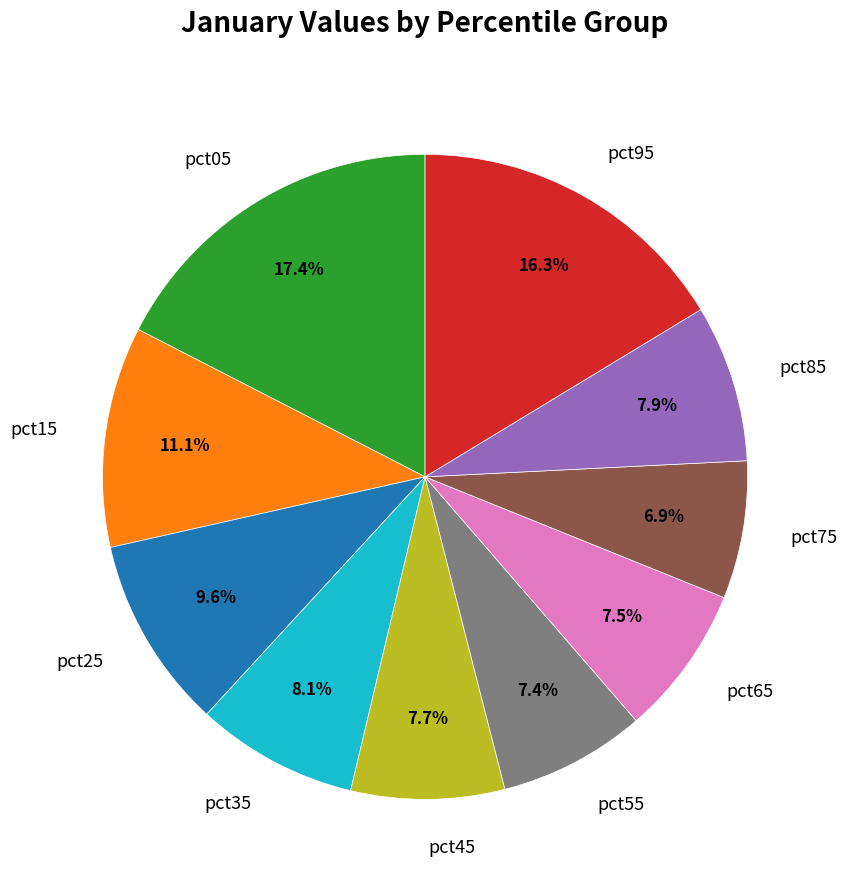

Is there any slice that represents more than half of the pie?

No